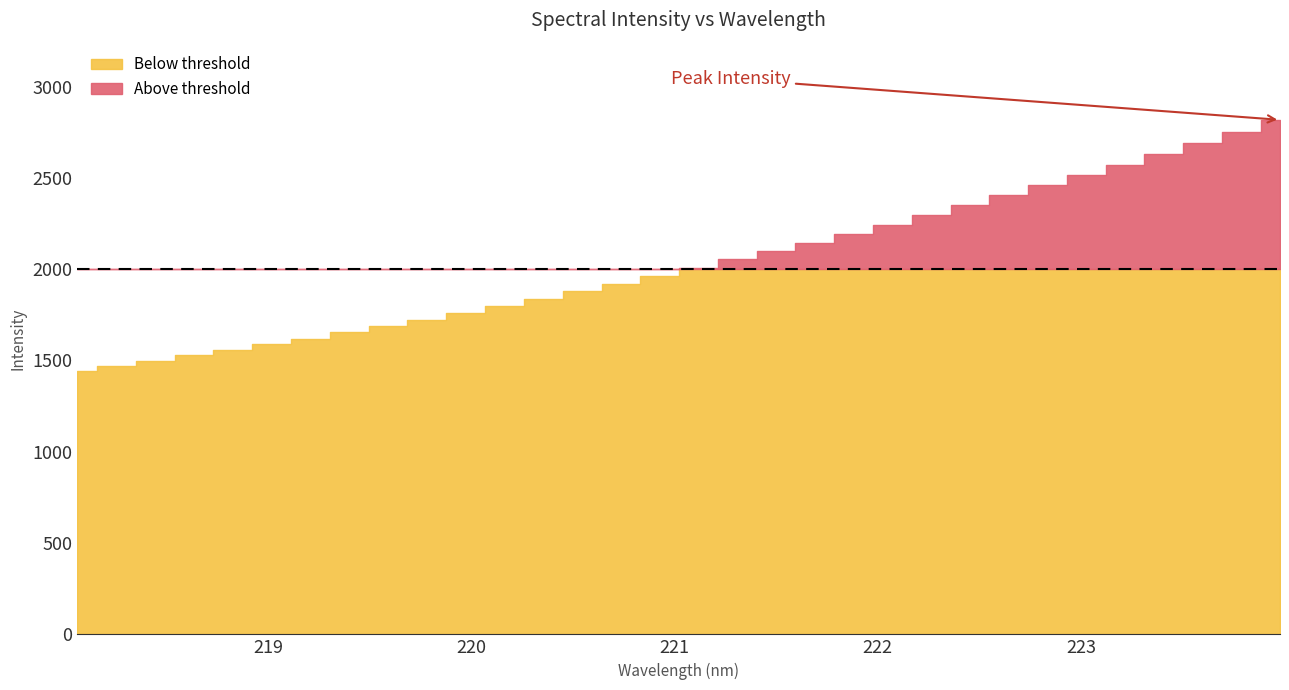

How many lines are shown in the chart?

1